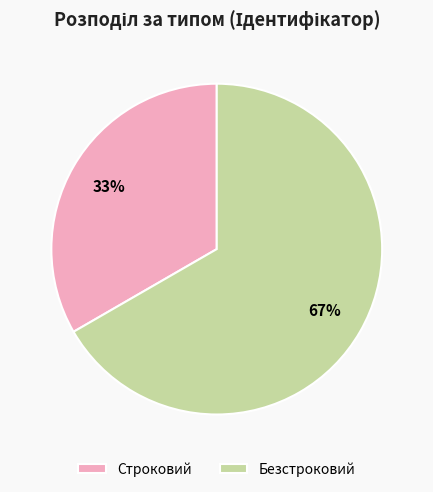

Which slice is the smallest?

Строковий